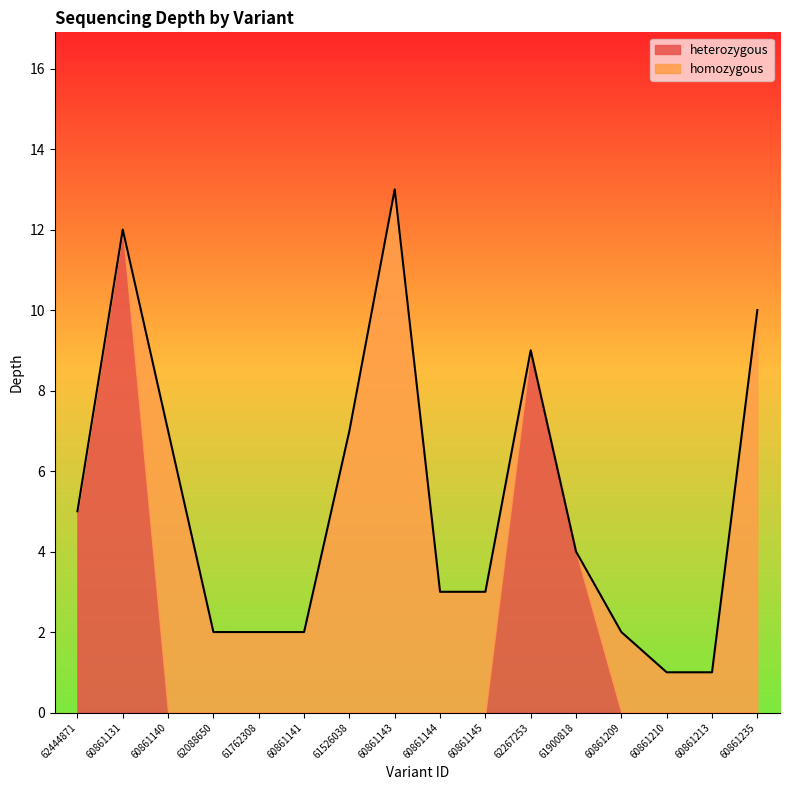

What is the approximate value of heterozygous at 60861131?

12